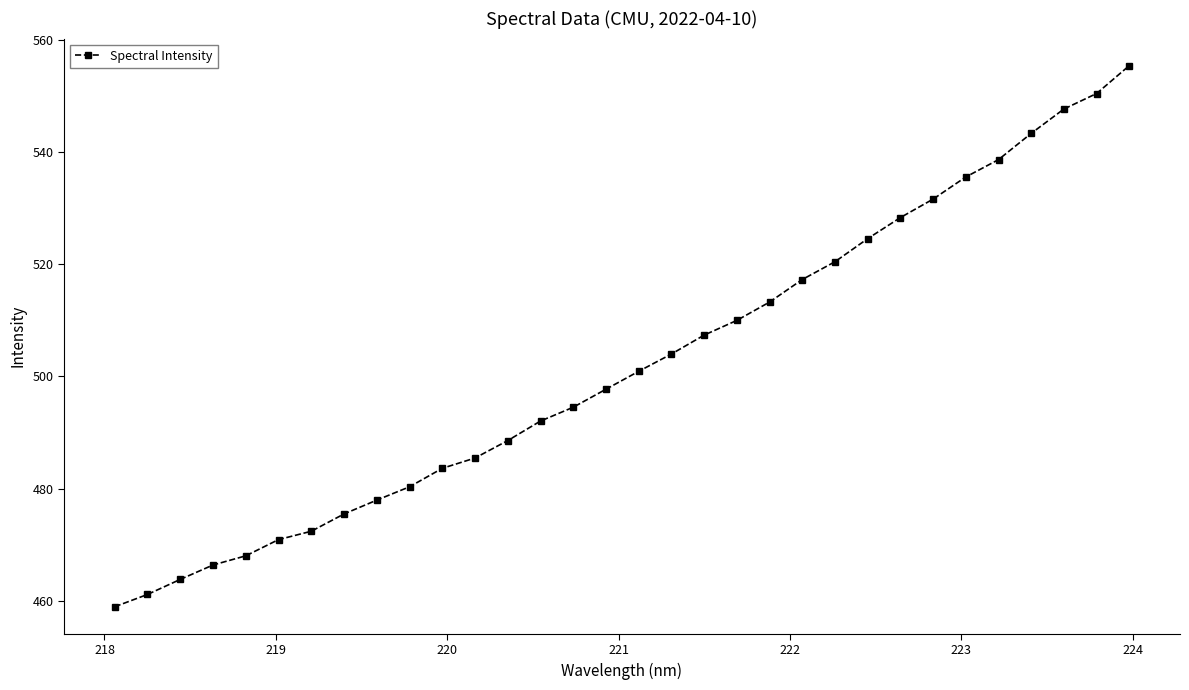

What is the value of the 7th point from the left?

472.4